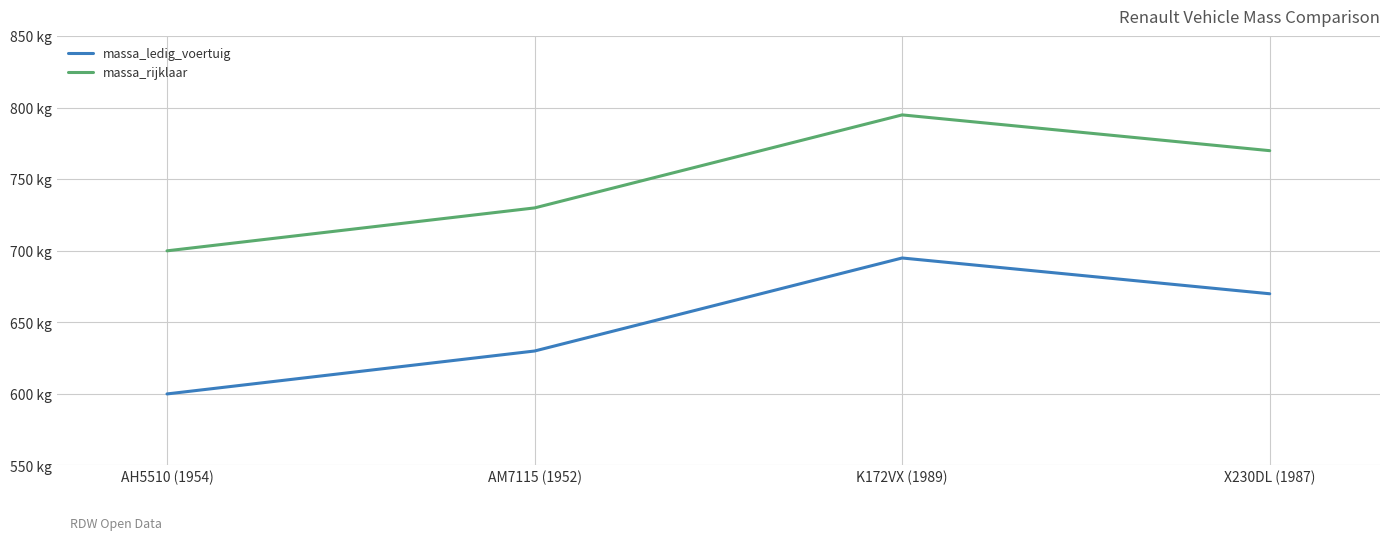

Which has a higher value, AH5510 (1954) or X230DL (1987)?

X230DL (1987)